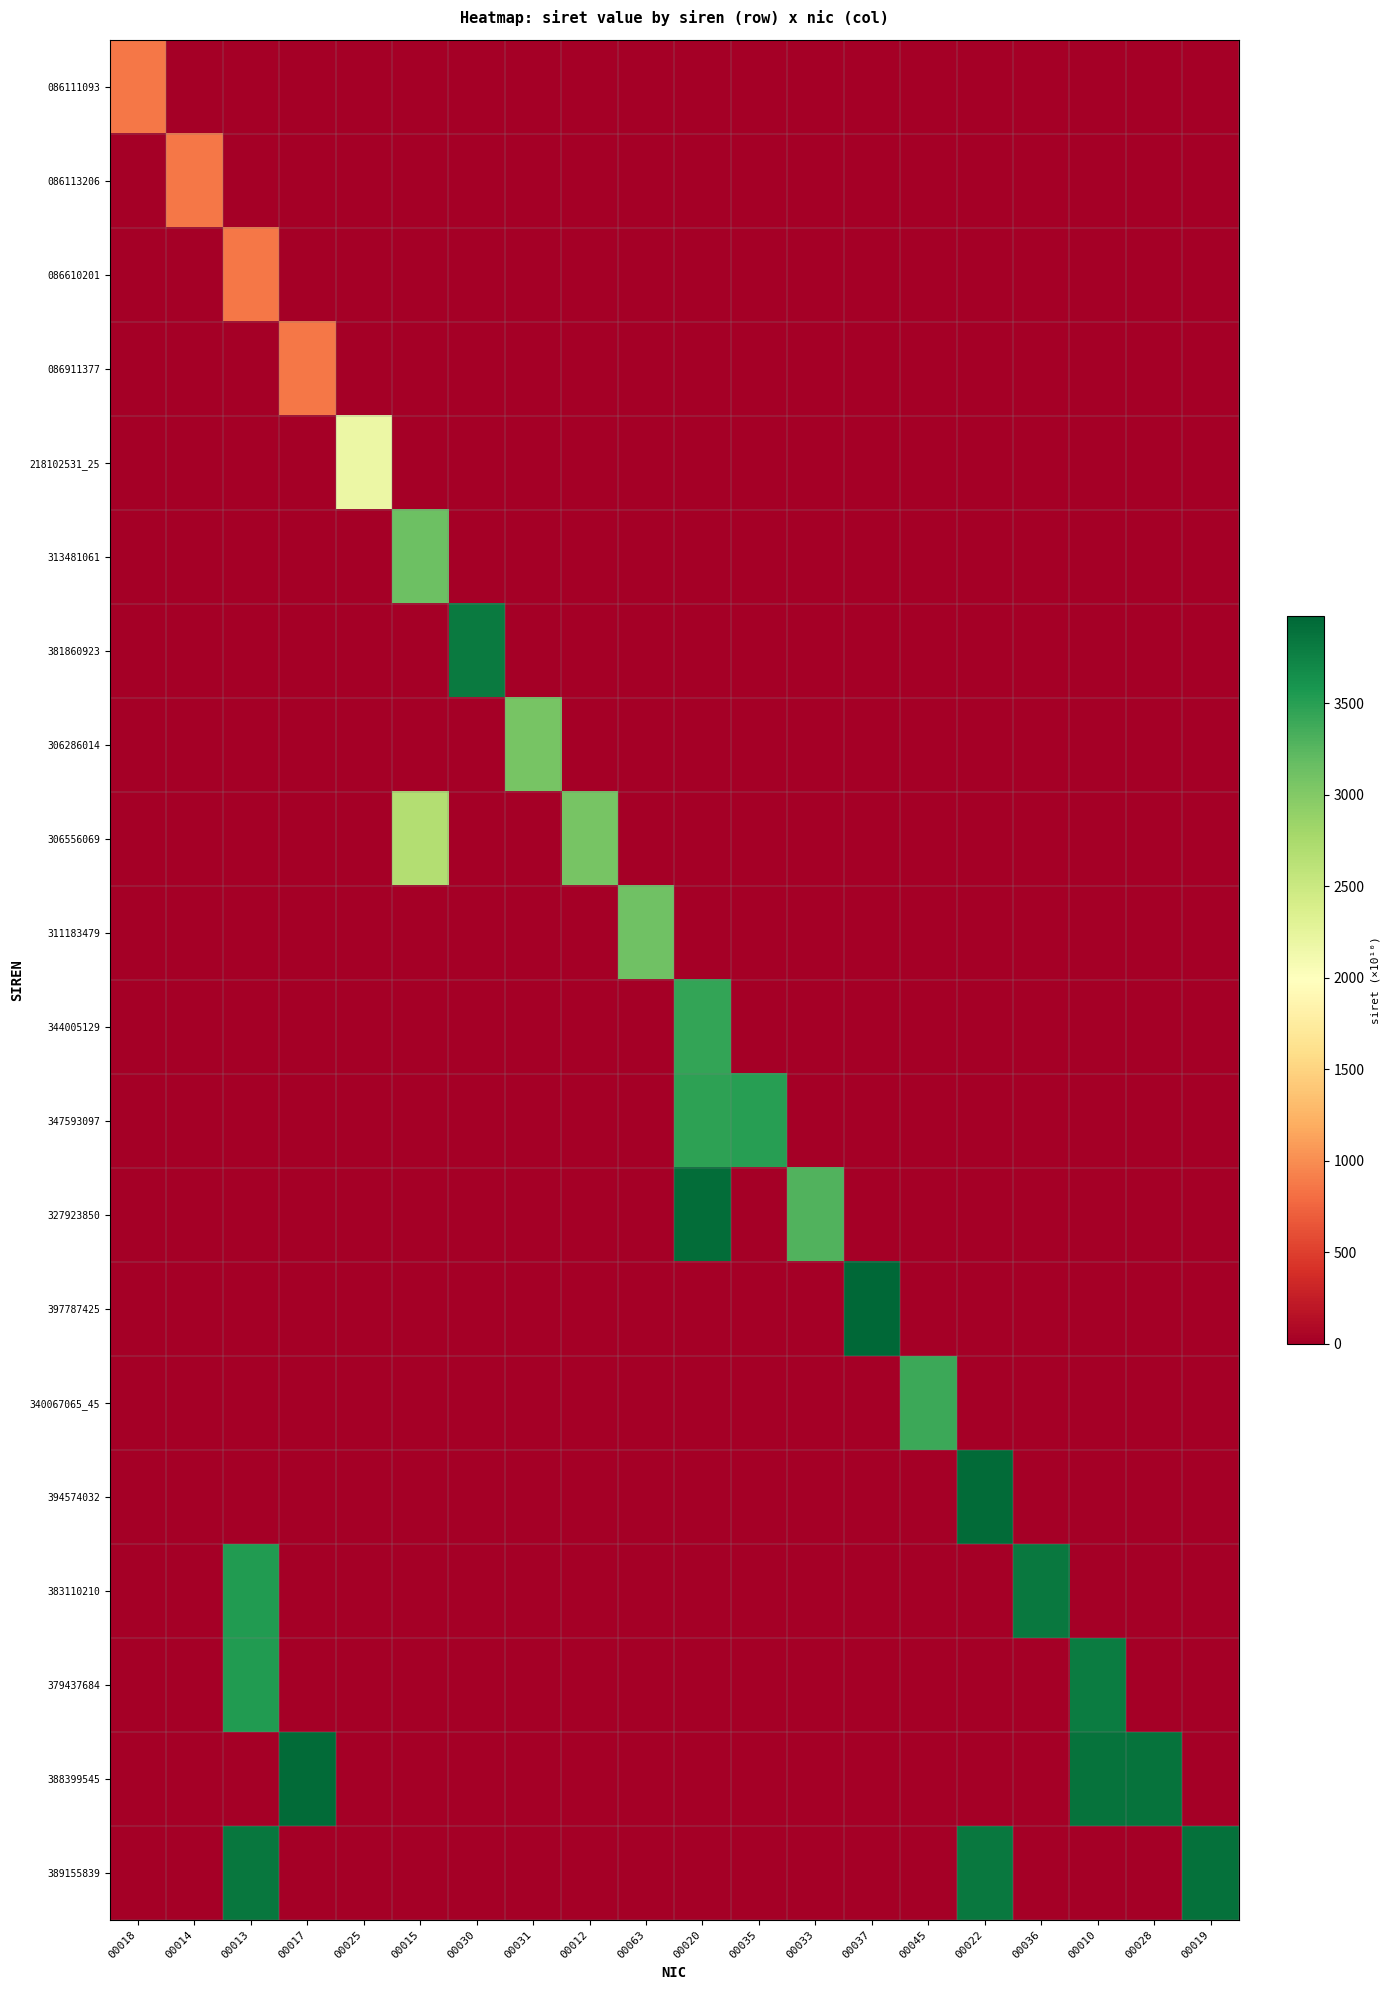

At 00035, list the series in order from largest to smallest.

347593097, 086111093, 086113206, 086610201, 086911377, 218102531_25, 313481061, 381860923, 306286014, 306556069, 311183479, 344005129, 327923850, 397787425, 340067065_45, 394574032, 383110210, 379437684, 388399545, 389155839